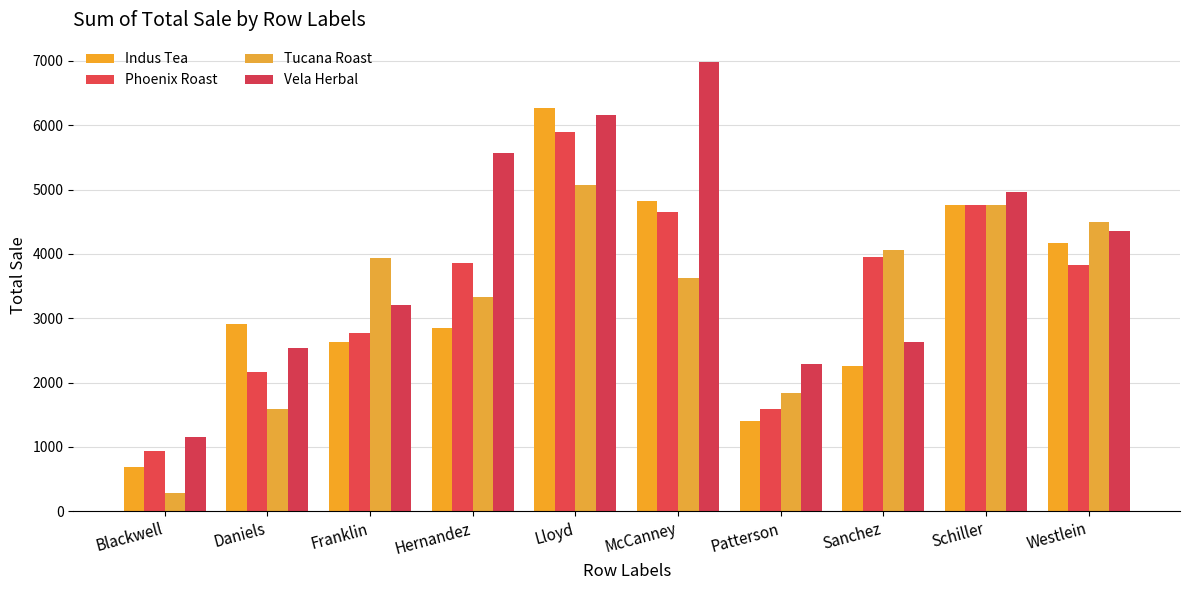

At which label does Phoenix Roast first exceed 3851?

Hernandez